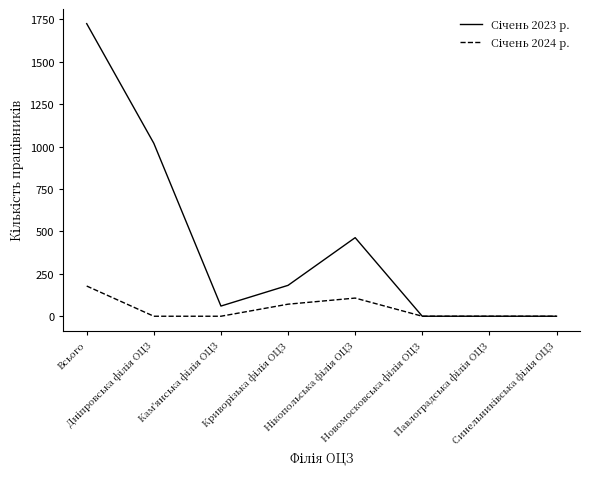

At which category does Січень 2023 р. reach its first local valley?

Кам'янська філія ОЦЗ